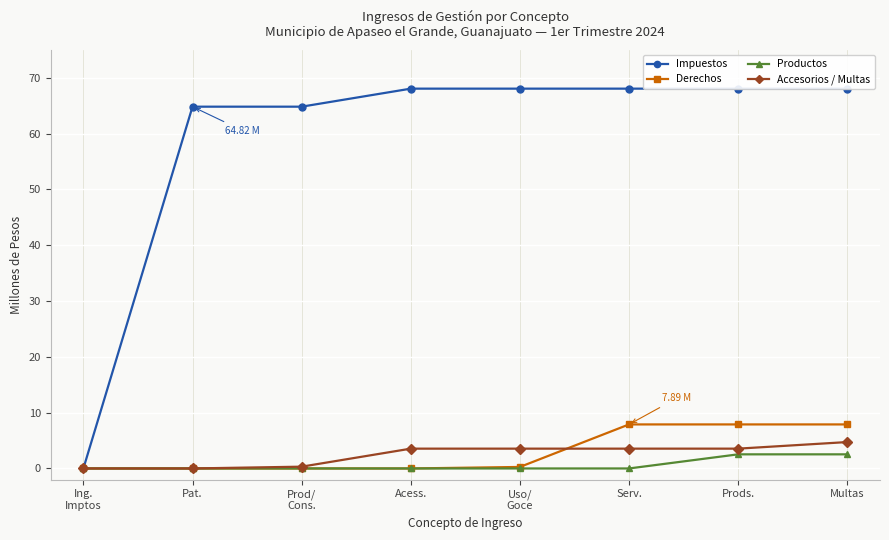

What are all the series names shown in the legend?

Impuestos, Derechos, Productos, Accesorios / Multas